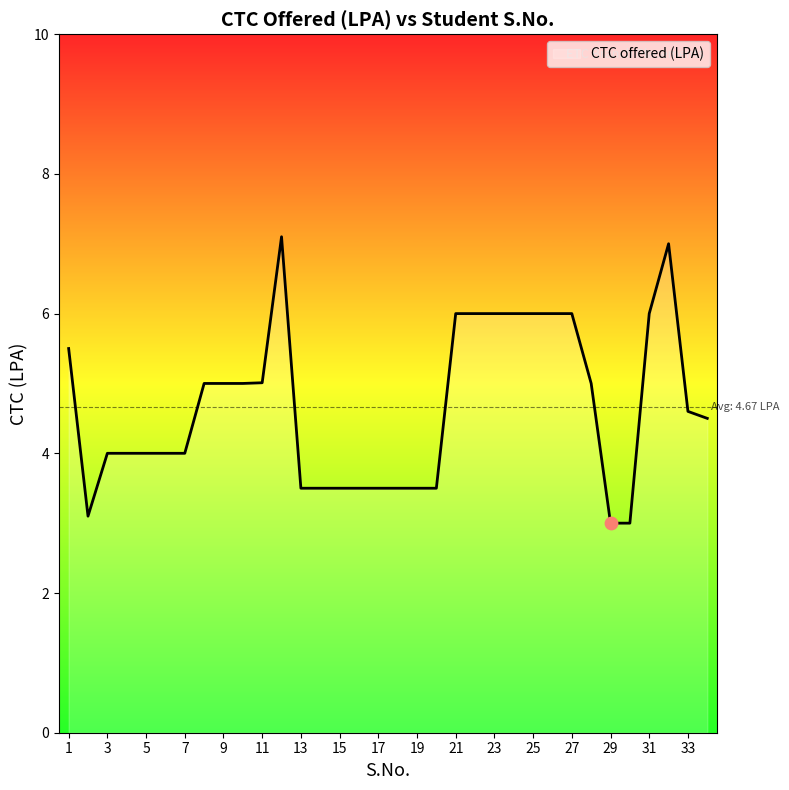

What is the smallest value displayed?

3.0